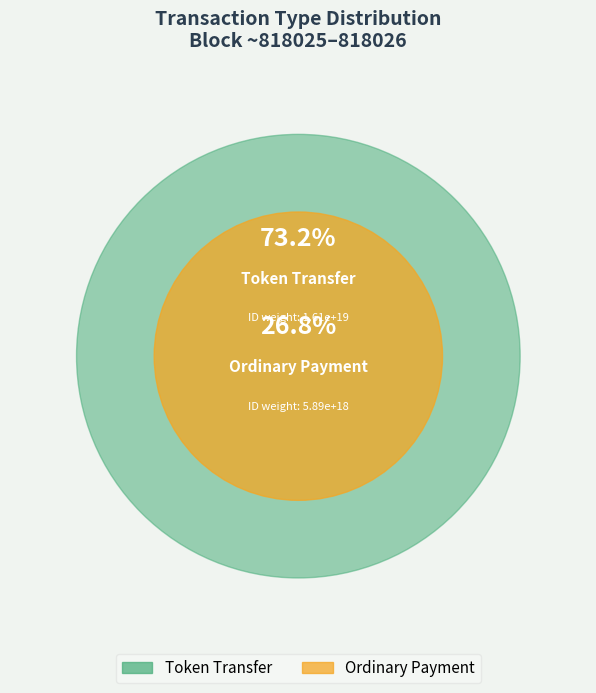

Count the number of slices in the pie.

2